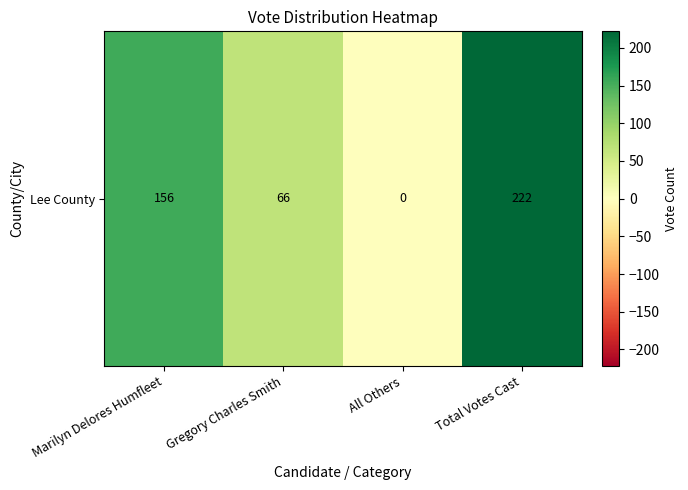

How many positive values are there?

3